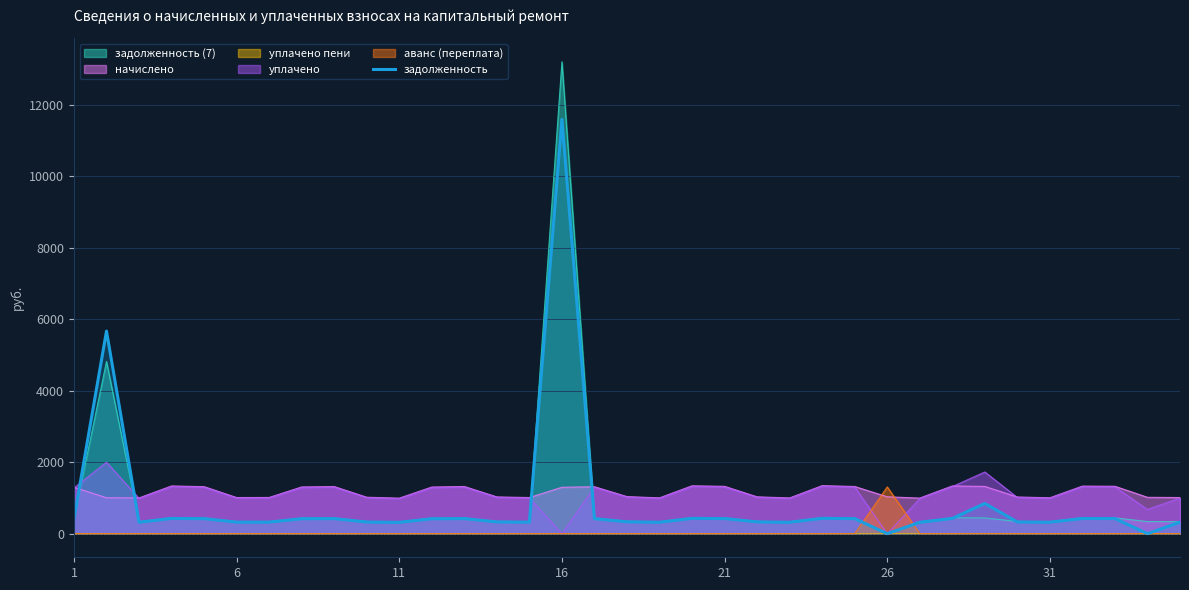

Does the chart display data point markers on the line(s)?

No